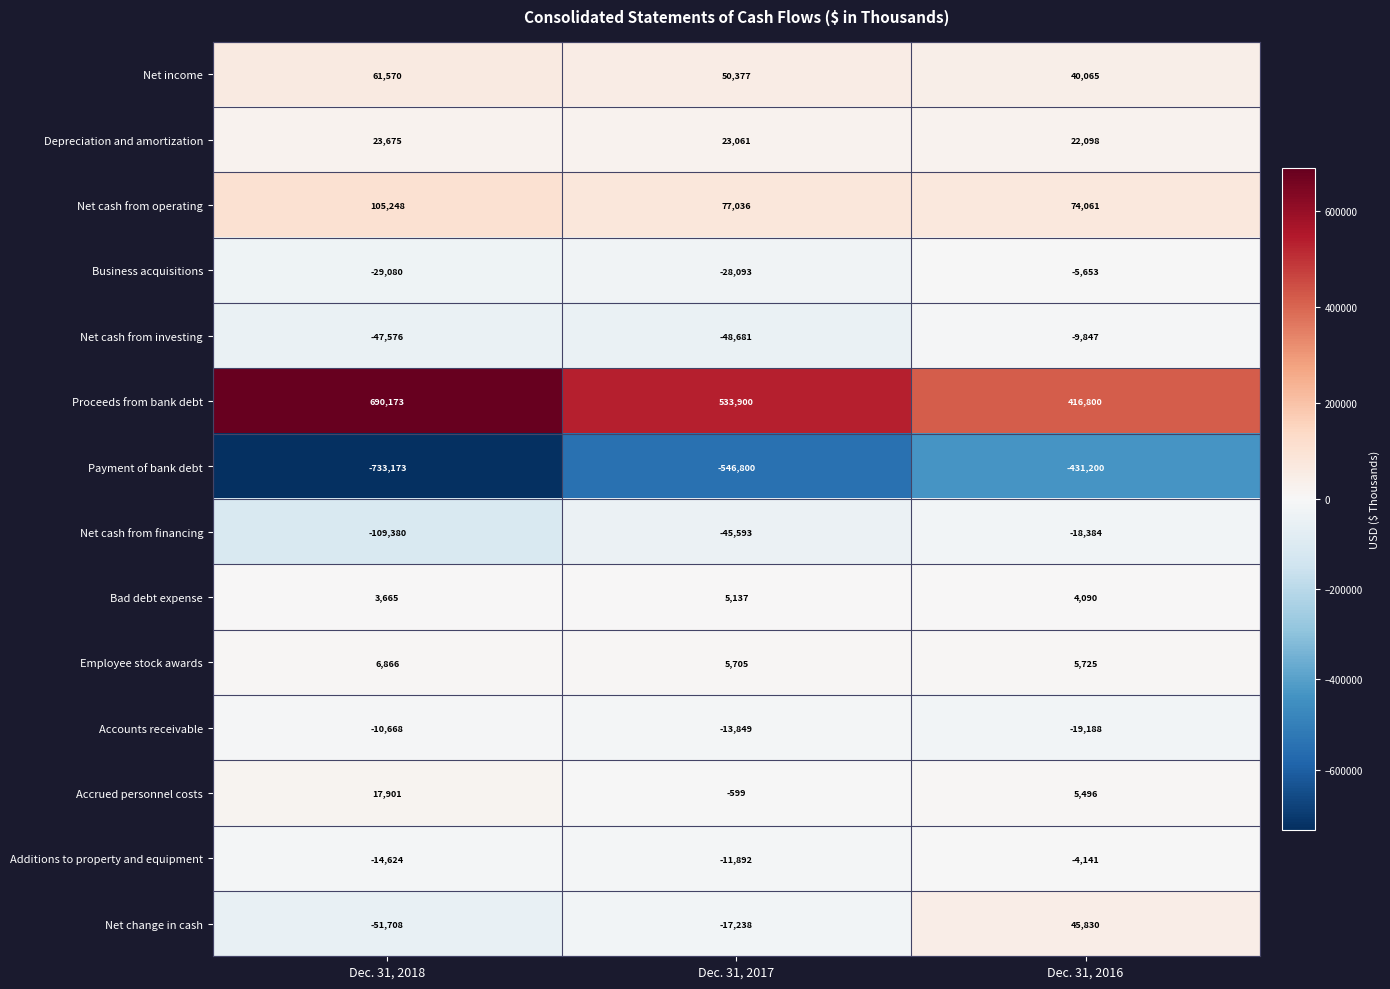

Rank the series by their maximum value, from highest to lowest.

Proceeds from bank debt, Net cash from operating, Net income, Net change in cash, Depreciation and amortization, Accrued personnel costs, Employee stock awards, Bad debt expense, Additions to property and equipment, Business acquisitions, Net cash from investing, Accounts receivable, Net cash from financing, Payment of bank debt